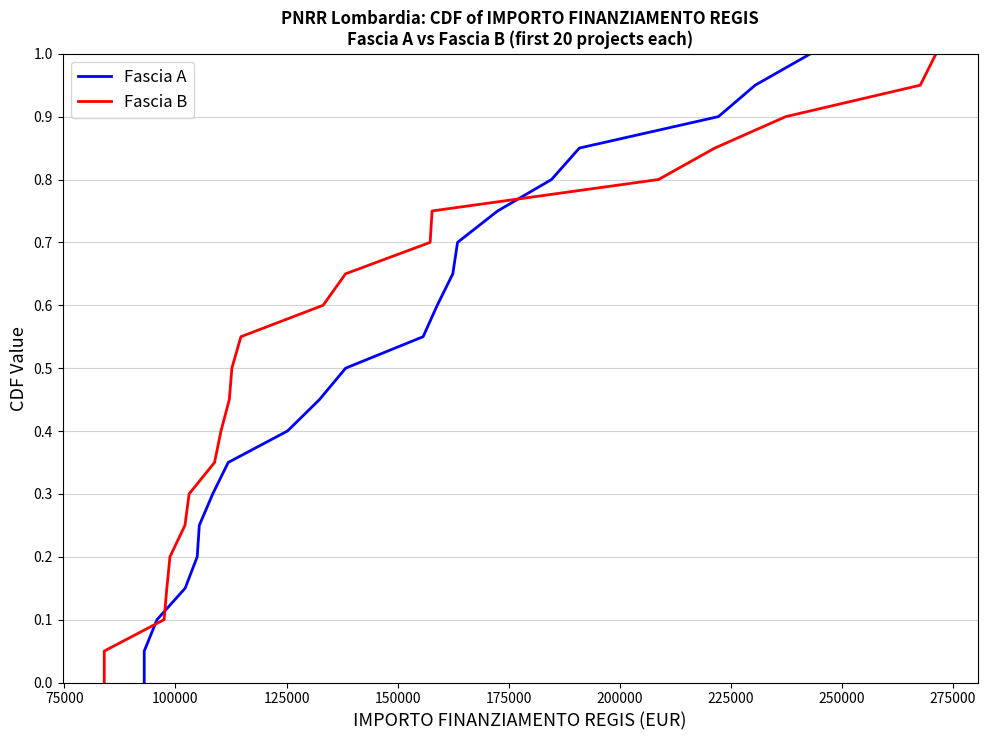

Reading left to right, list all the values displayed in this chart.

Fascia A: 0.0	0.1	0.1	0.1	0.2	0.2	0.3	0.3	0.4	0.5	0.5	0.6	0.6	0.7	0.7	0.8	0.8	0.8	0.9	0.9	1.0
Fascia B: 0.0	0.1	0.1	0.1	0.2	0.2	0.3	0.3	0.4	0.5	0.5	0.6	0.6	0.7	0.7	0.8	0.8	0.8	0.9	0.9	1.0